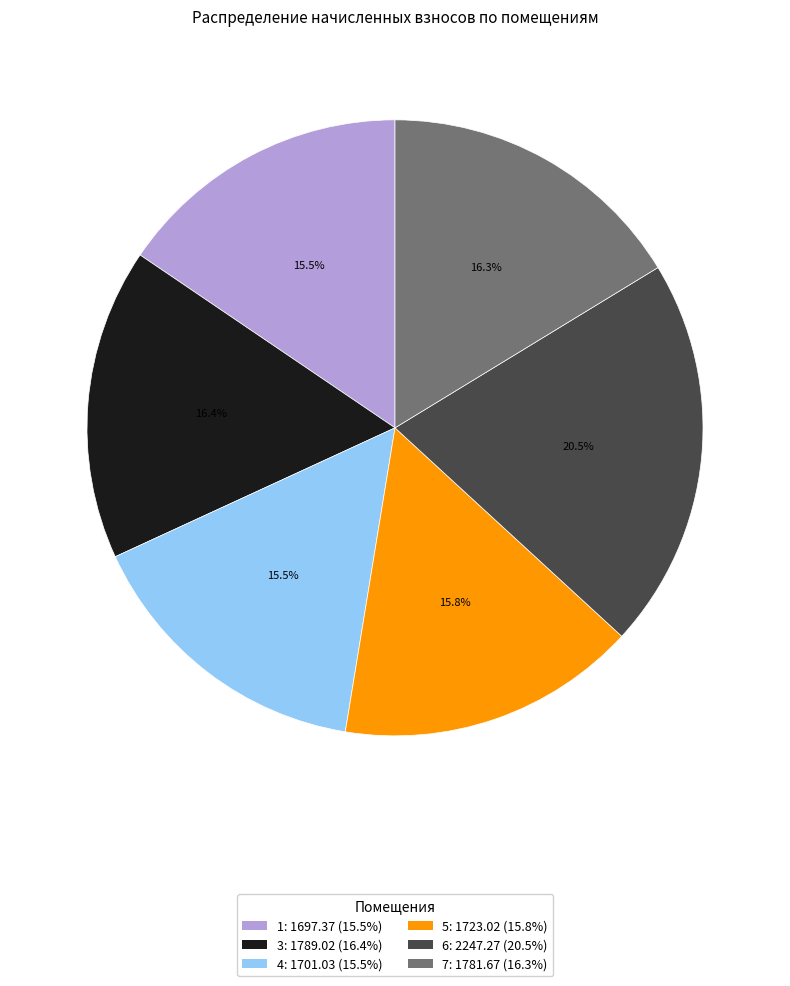

Is the sum of 4 and 5 greater than half?

No